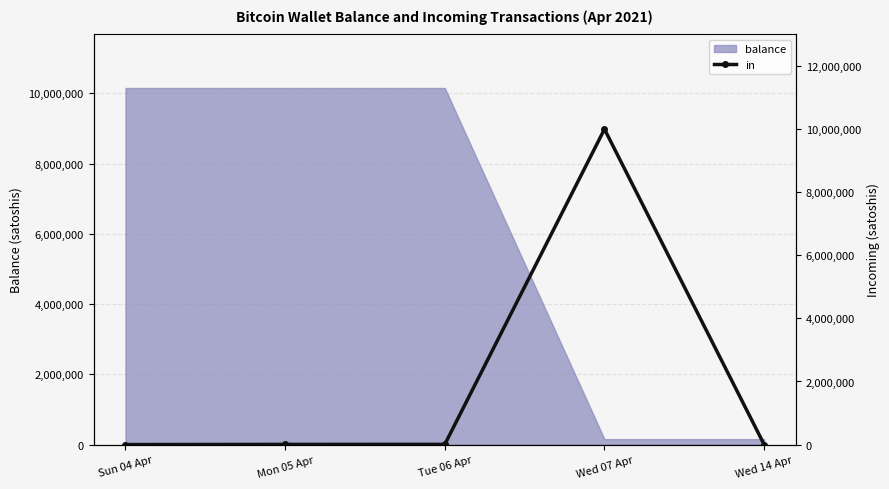

What position from the left is Wed 14 Apr?

5